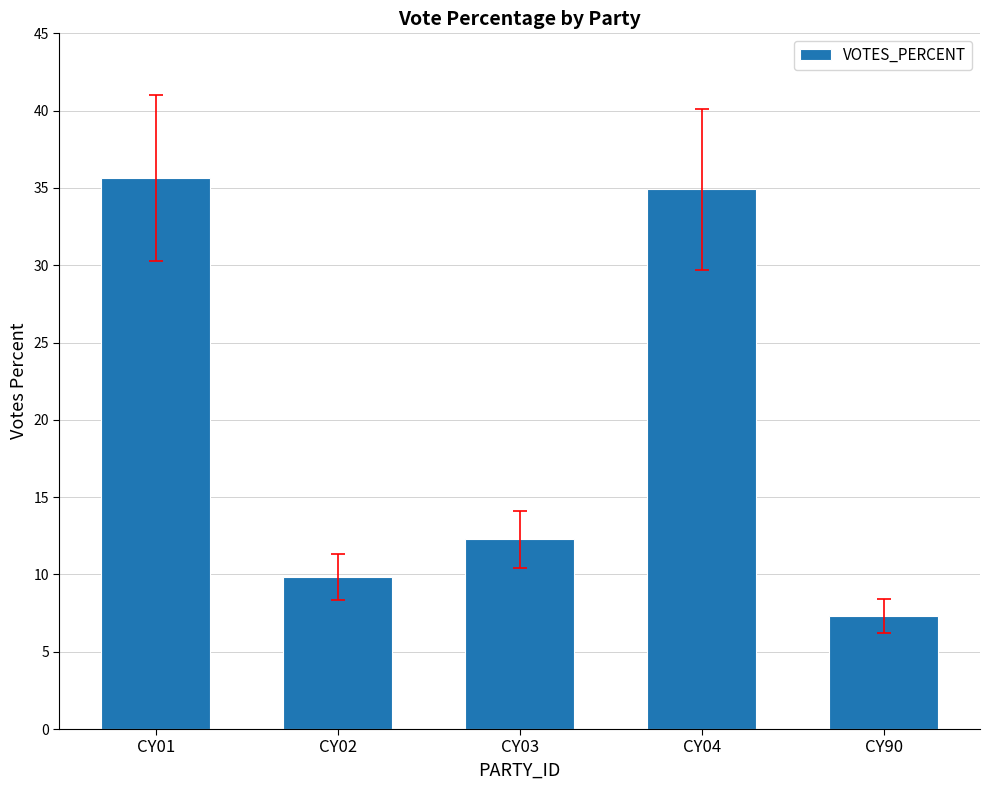

What is the value of the 3rd bar from the left?

12.3